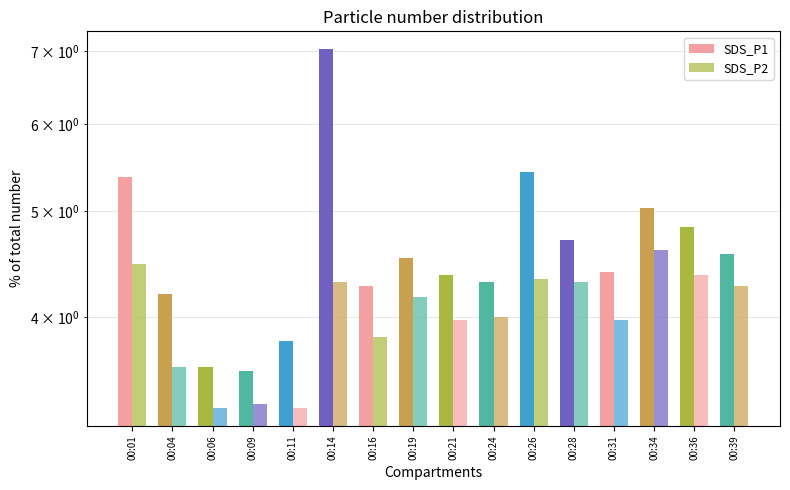

Which series has the widest spread of values?

SDS_P1